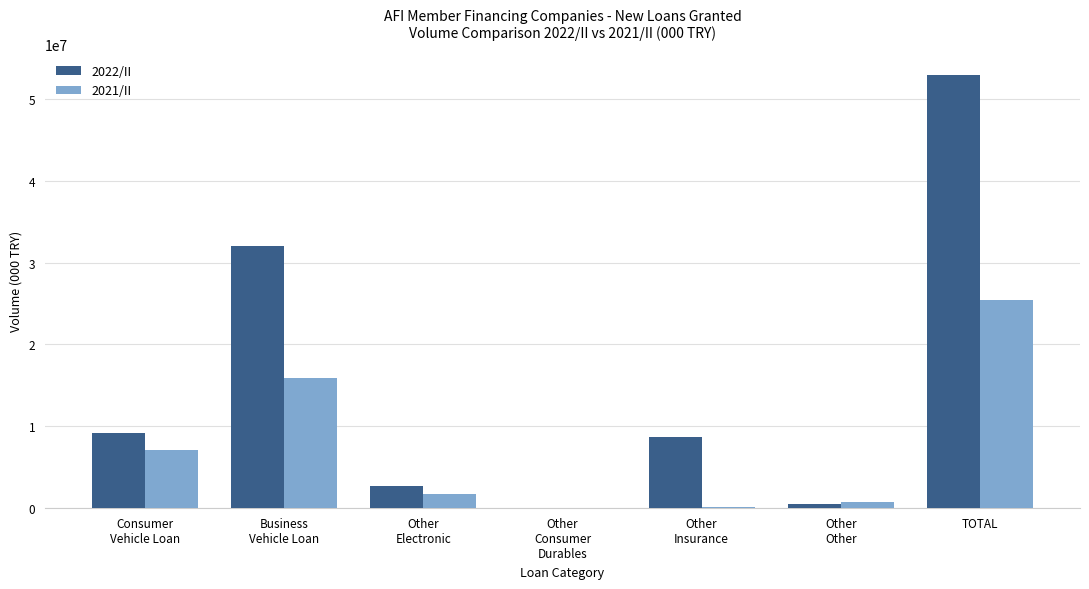

What is the sum of all 2022/II values?

105788995.0